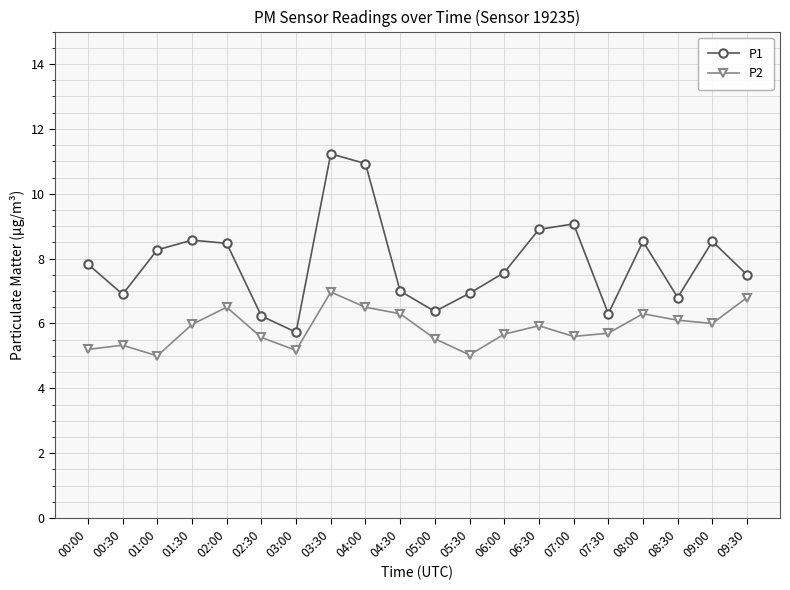

What is the smallest value displayed?

5.0